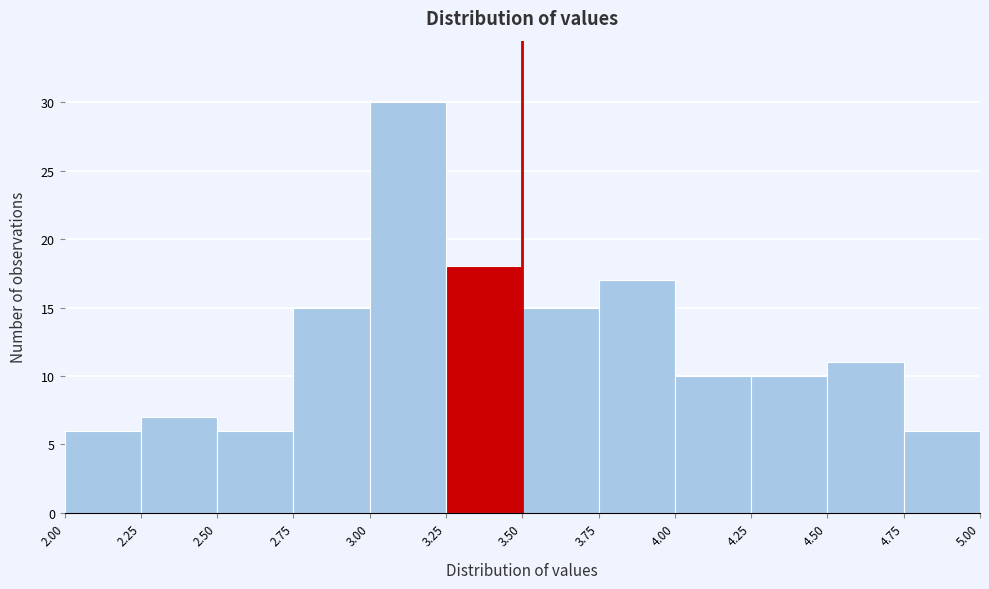

How tall is the bar that spans 4.75 to 5.00 on the x-axis? The values are not printed on the chart, so give them approximately, as read against the axis.

6